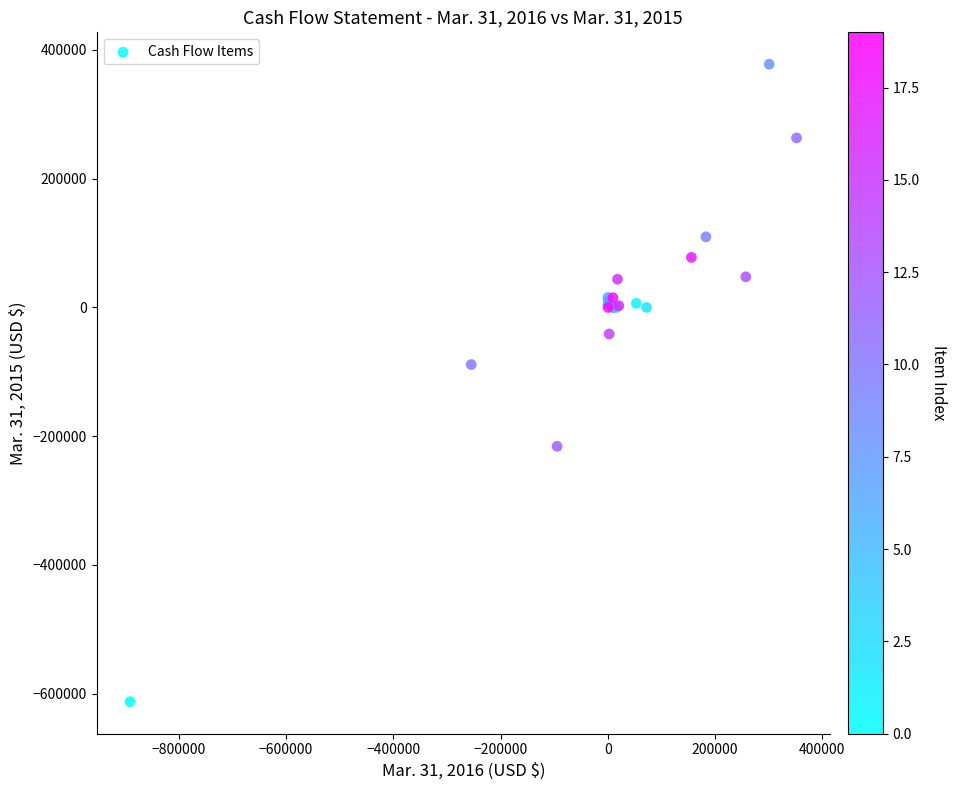

What Y value in the scatter plot is closest to -117284?

-88740